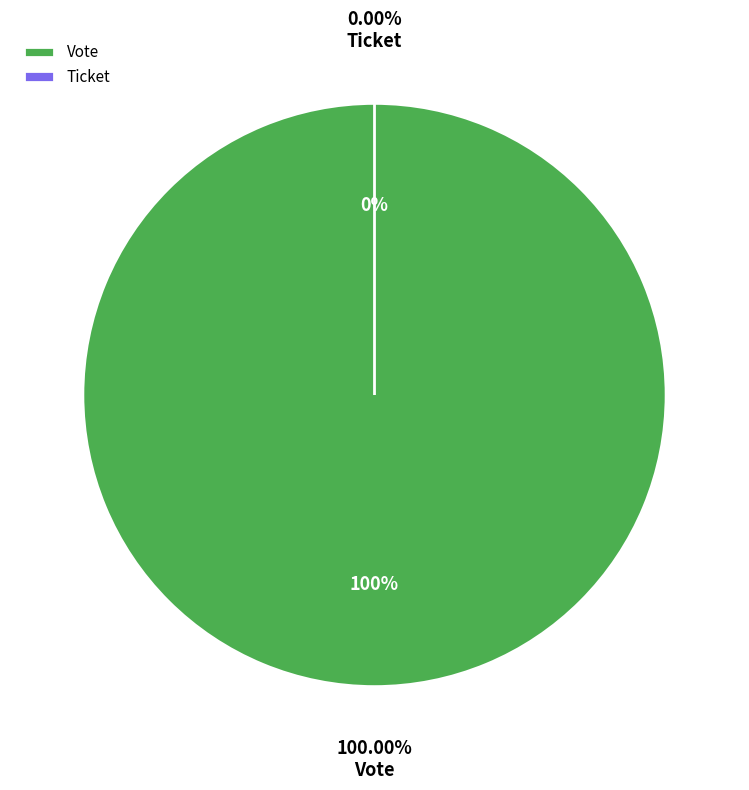

Do Vote and Ticket together represent more than half of the pie?

Yes